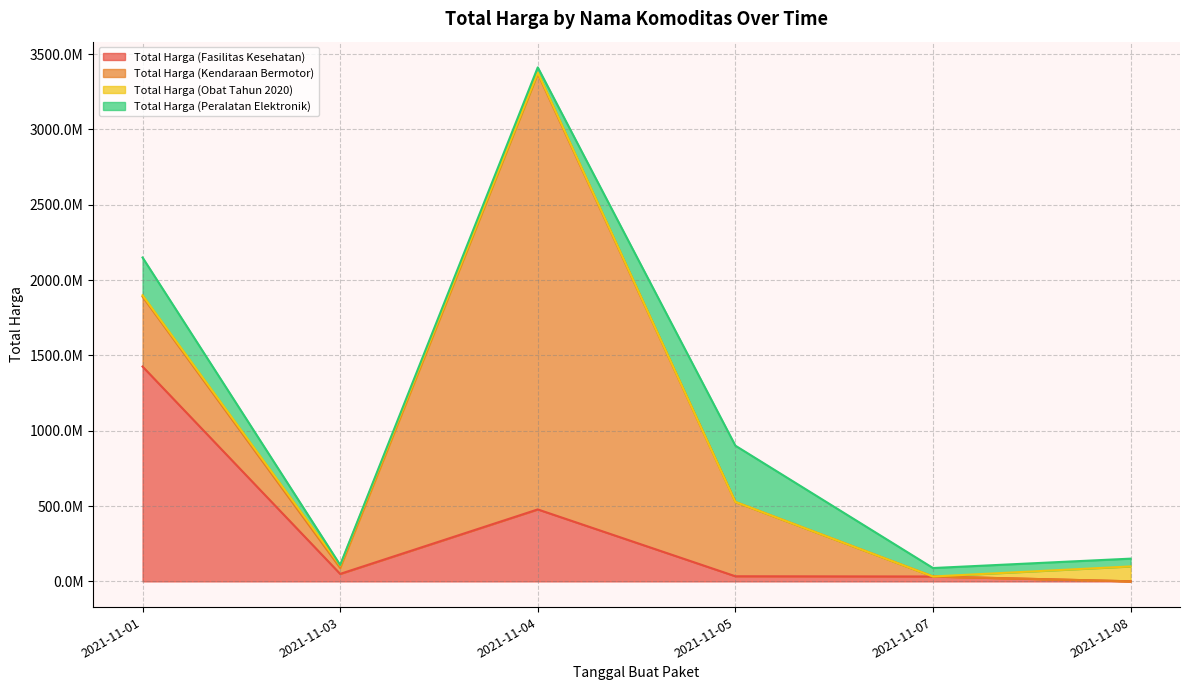

At which category is the sum across all series the highest?

2021-11-04